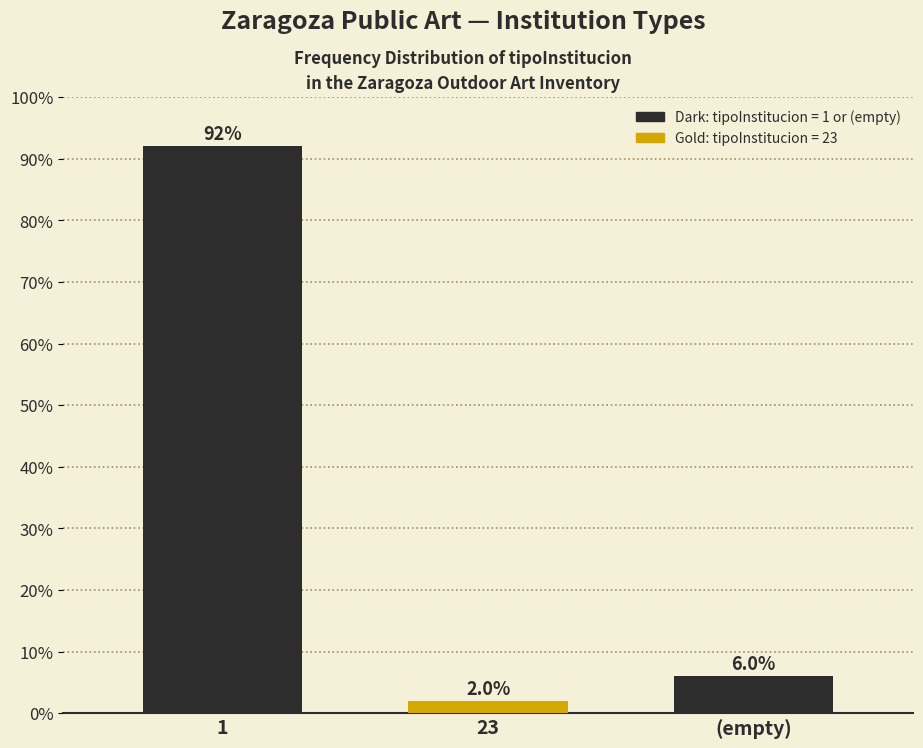

Reading left to right, extract all data points from this chart.

92	2	6